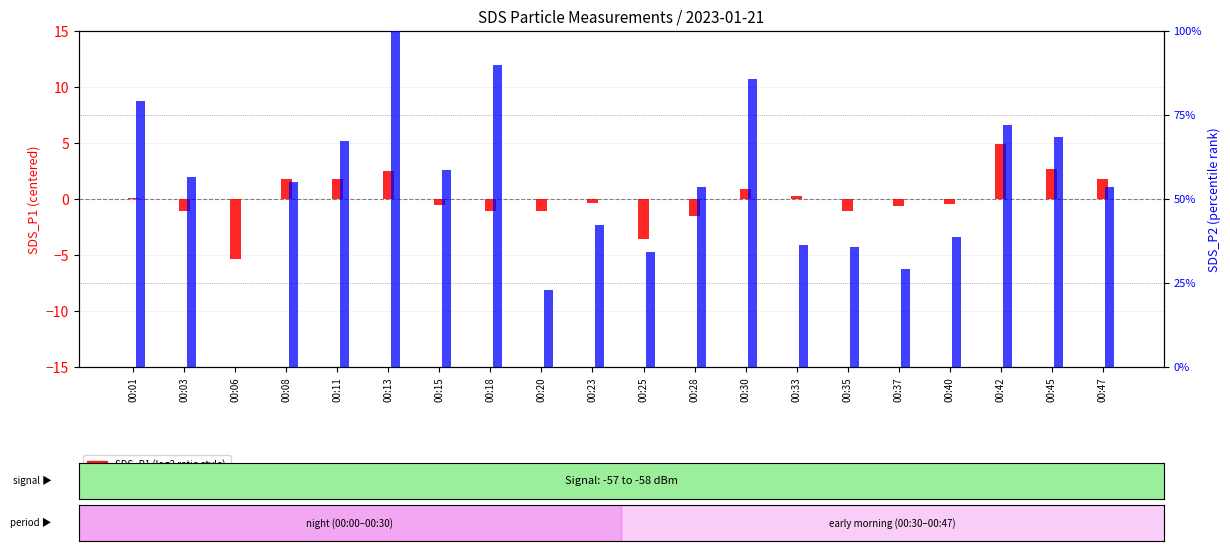

Which series has the widest spread of values?

SDS_P1 (log2 ratio style)